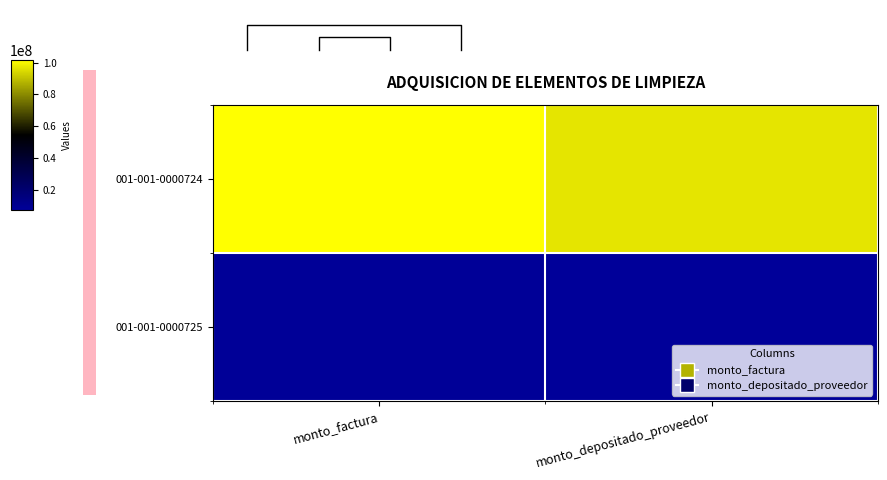

At which category does the chart reach its peak across all series?

monto_factura